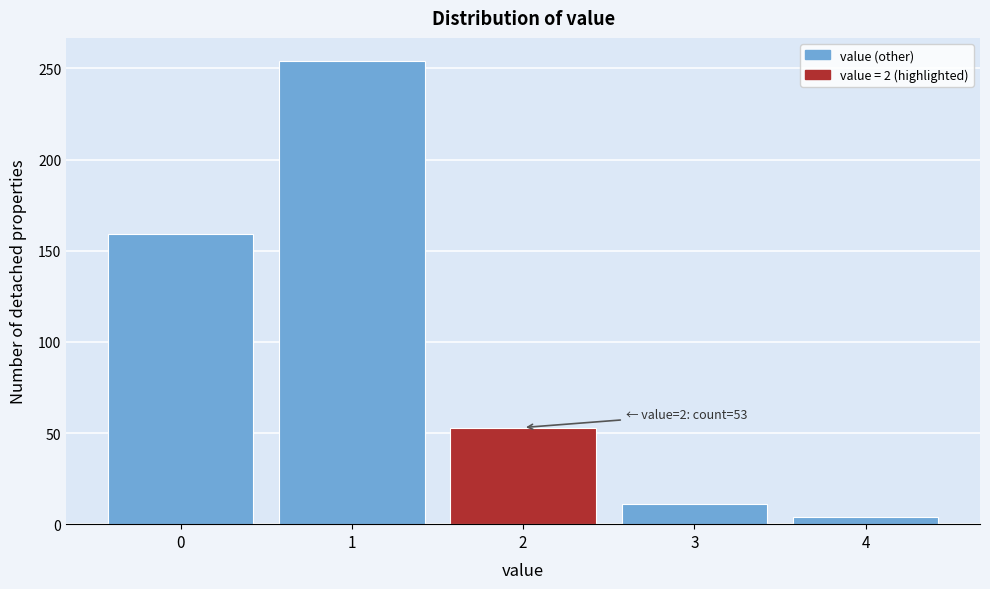

Which range on the x-axis has the tallest bar?

0.5 to 1.5